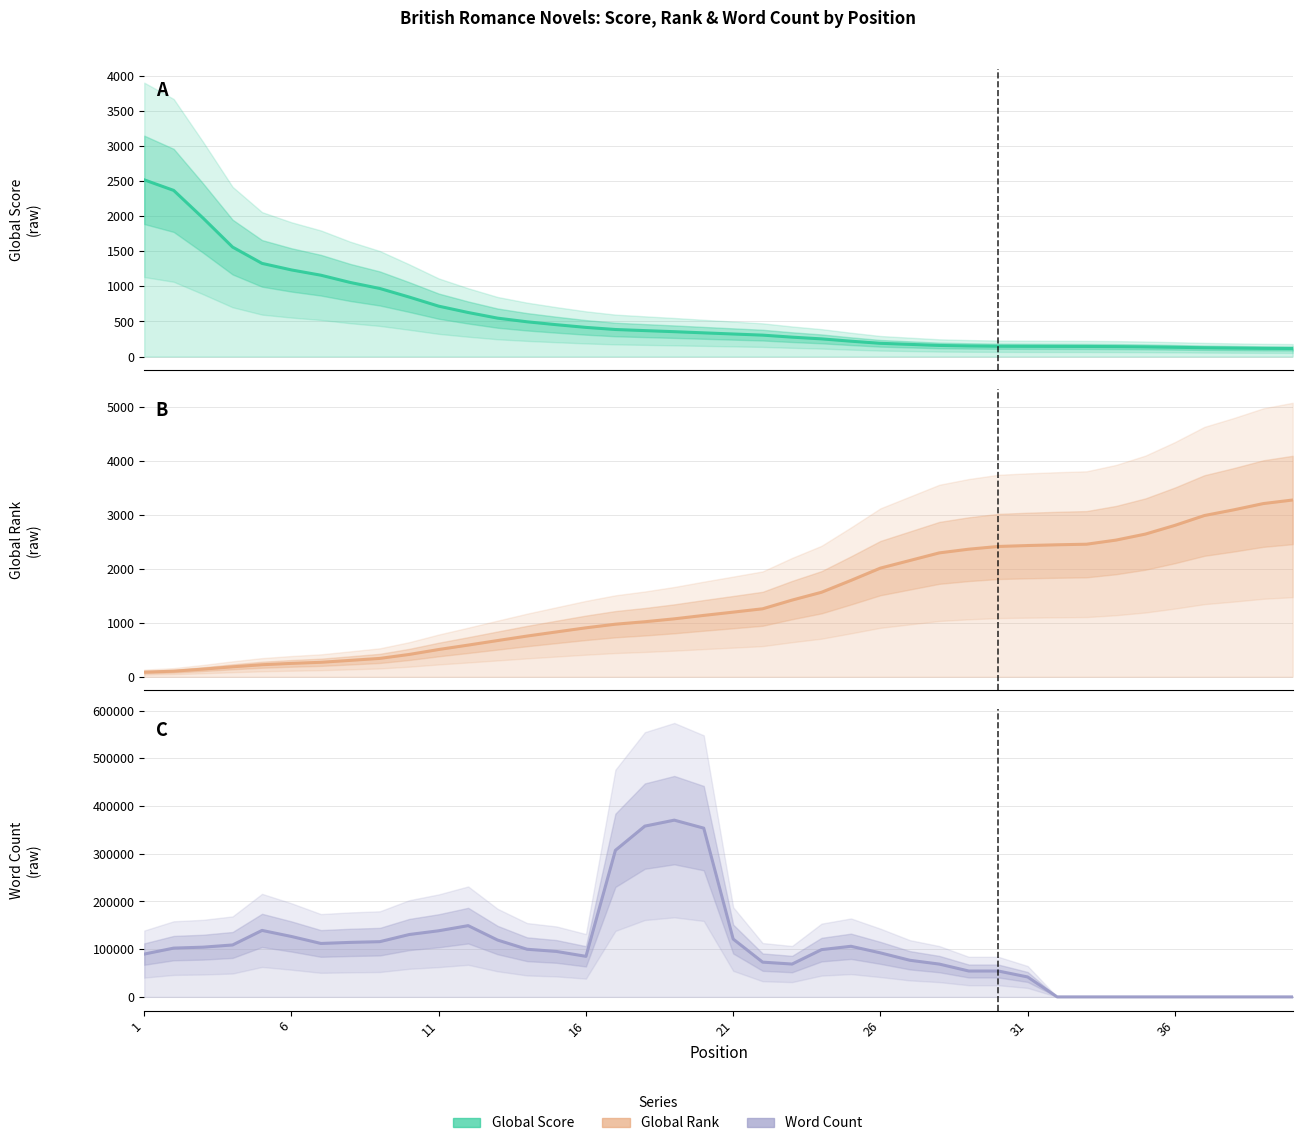

Is this an area chart (filled region under the line)?

No